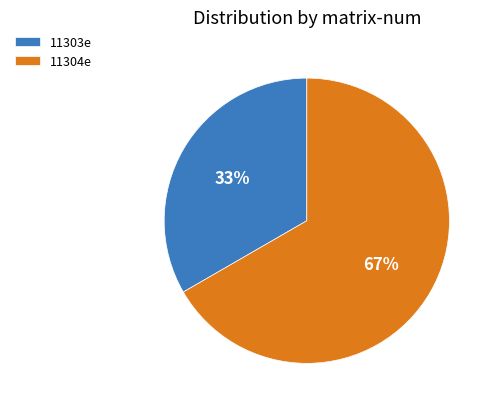

How many slices are in this pie chart?

2